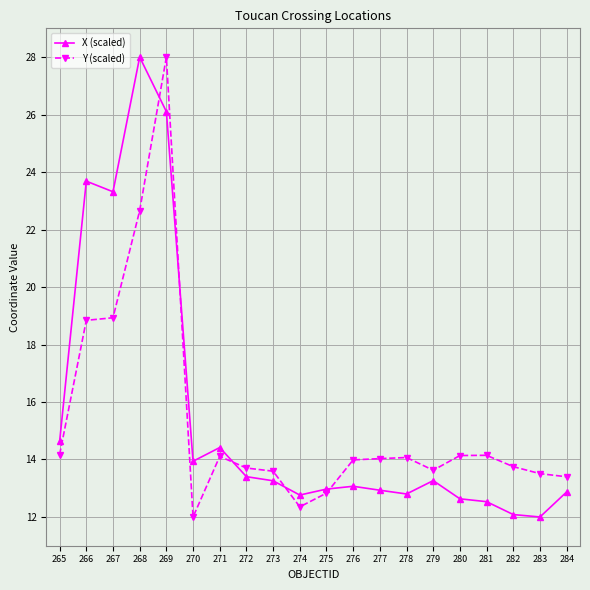

The value of Y (scaled) at 271 is 14.1. True or false?

True